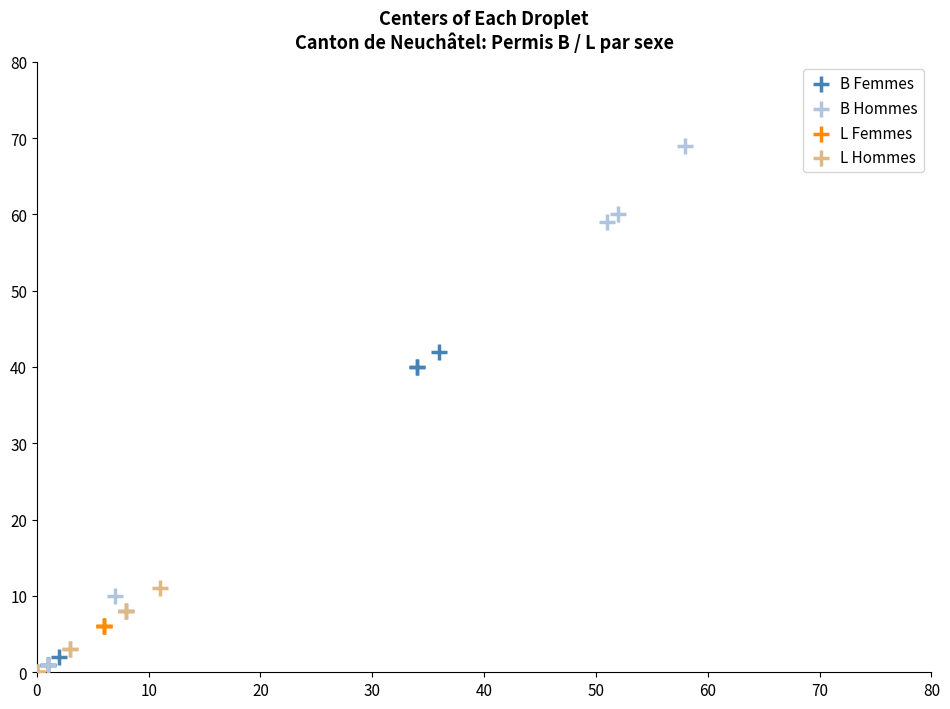

What are all the series names shown in the legend?

B Femmes, B Hommes, L Femmes, L Hommes